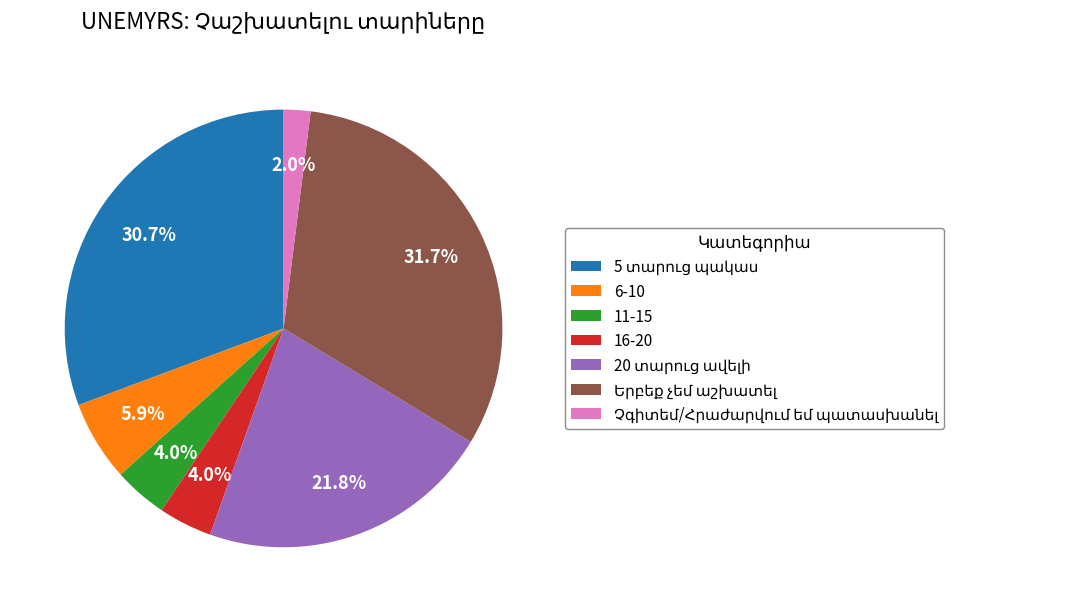

The 6-10 slice represents 6% of the pie. True or false?

True